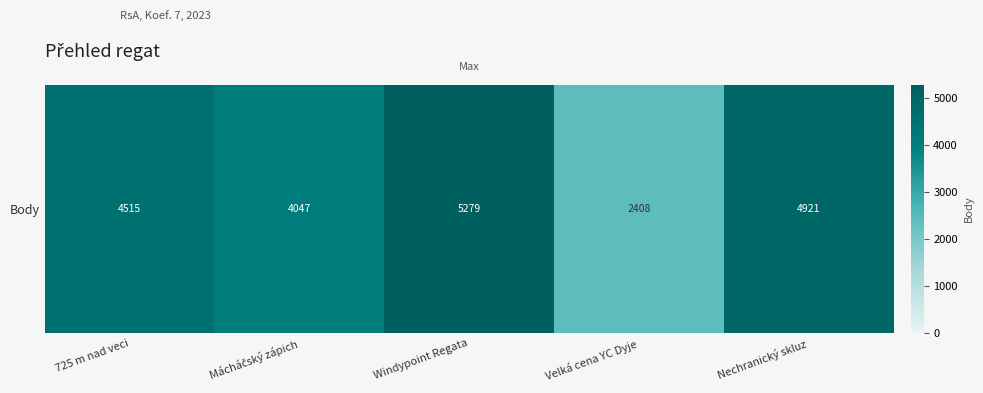

Which has a higher value, 725 m nad veci or Nechranický skluz?

Nechranický skluz